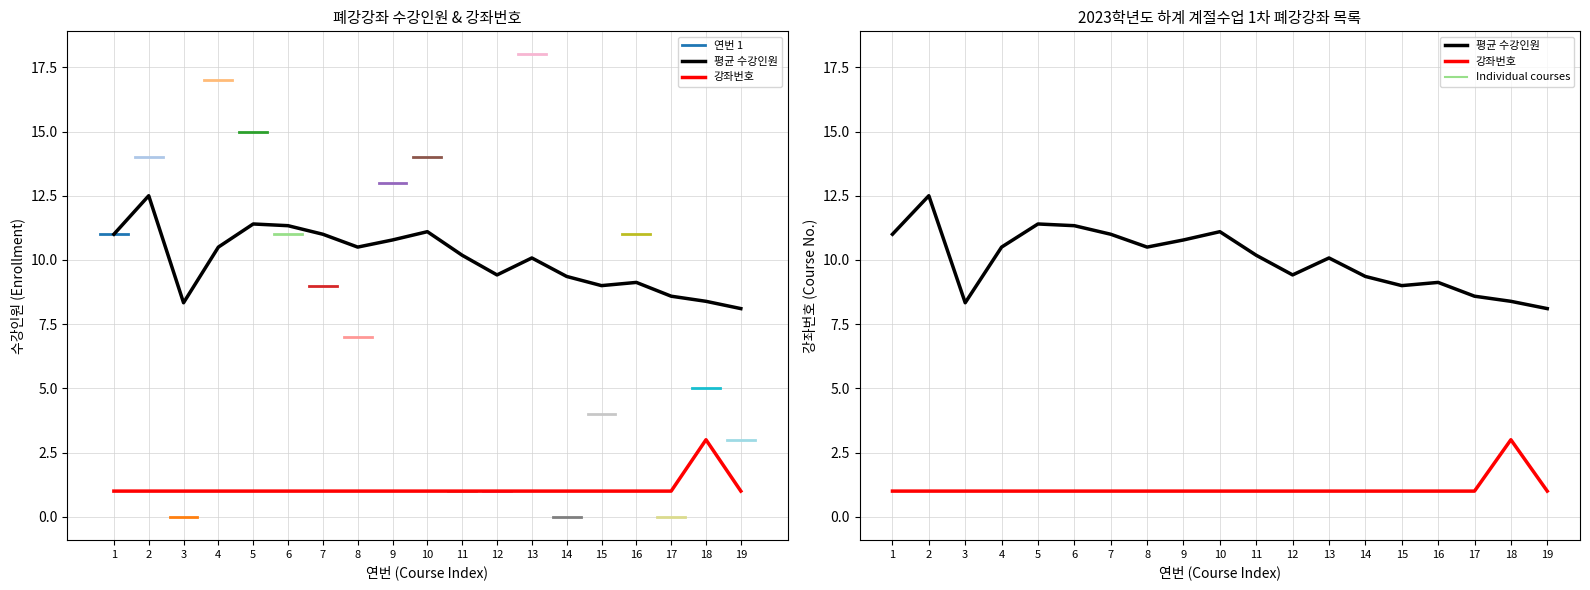

True or false: the data shows 1 at 4.

False